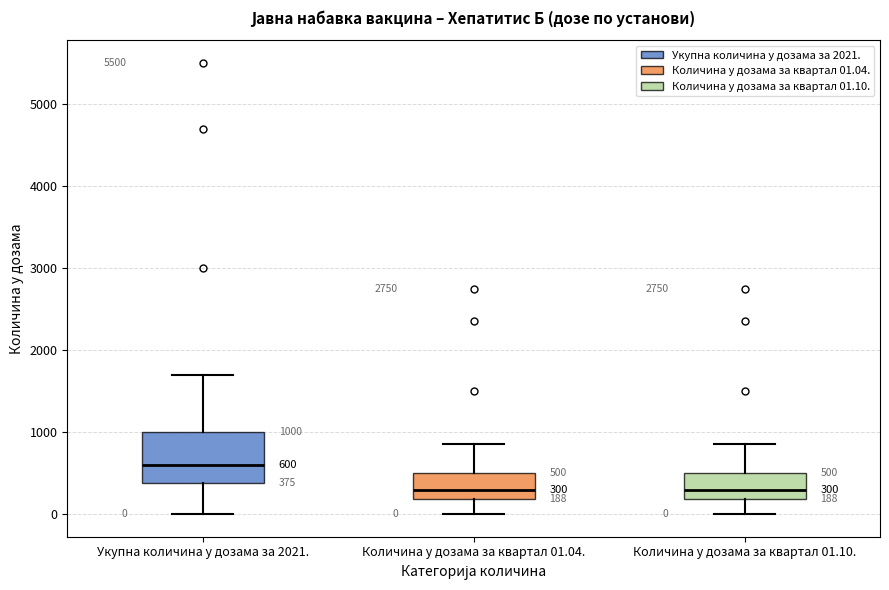

Which box's median line is the highest?

Укупна количина у дозама за 2021.